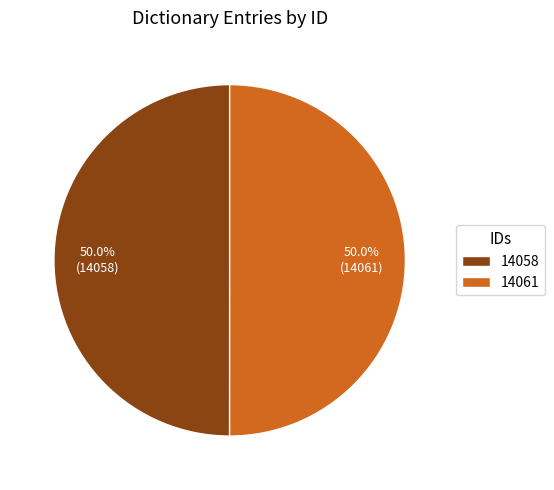

What portion of the pie excludes 14061?

50.0%